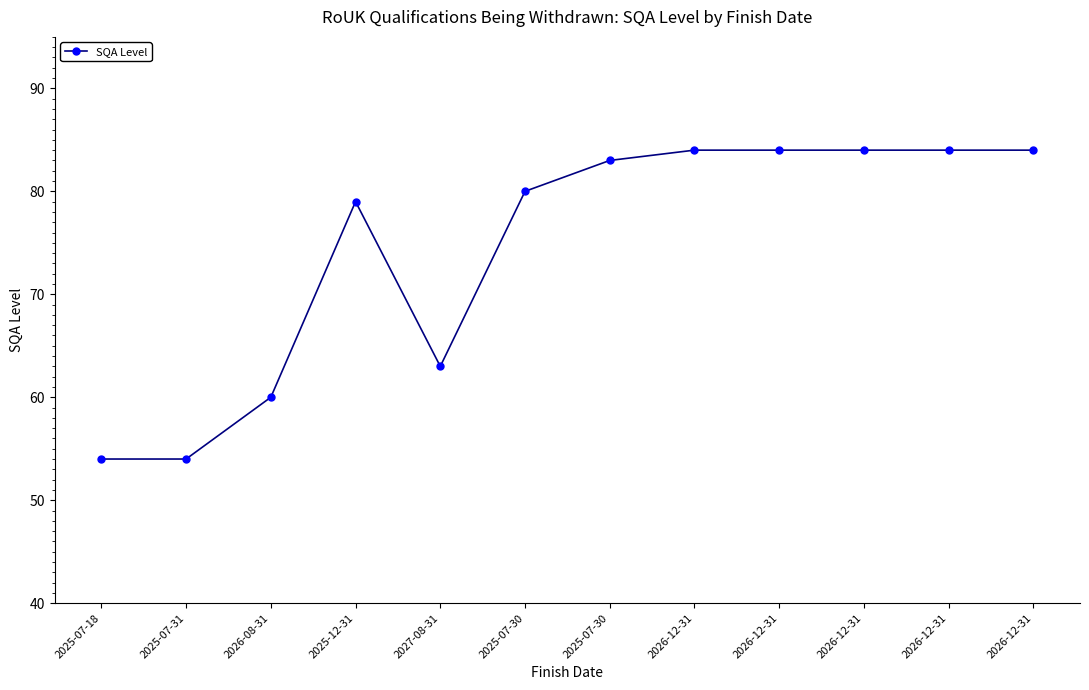

What is the difference between the maximum and minimum values?

30